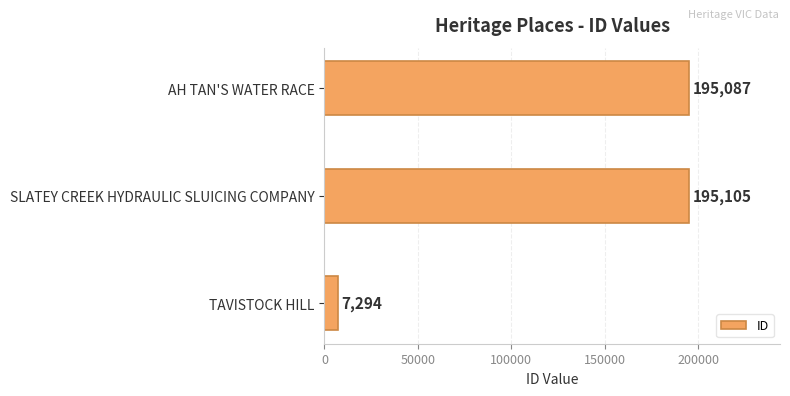

What is the sum of all values?

397486